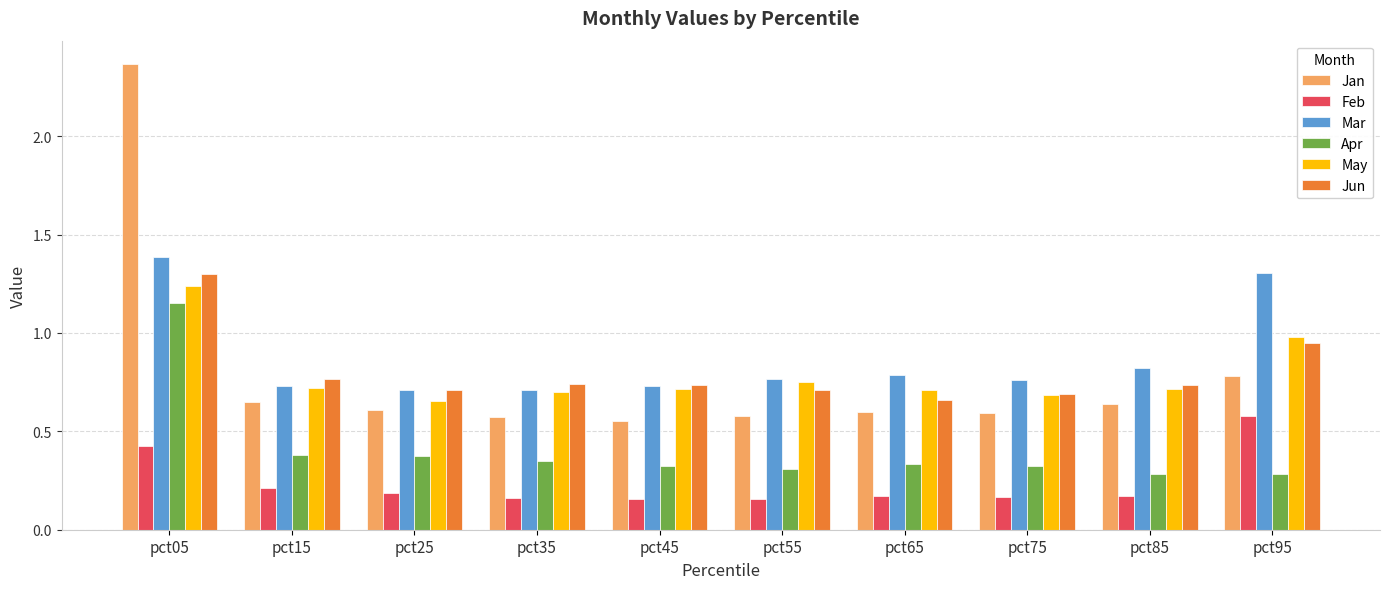

What is the sum of all May values?

7.9